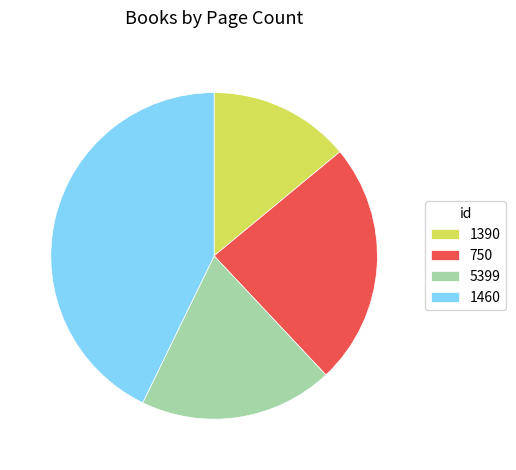

Combined, do 1390 and 750 account for over 50%?

No